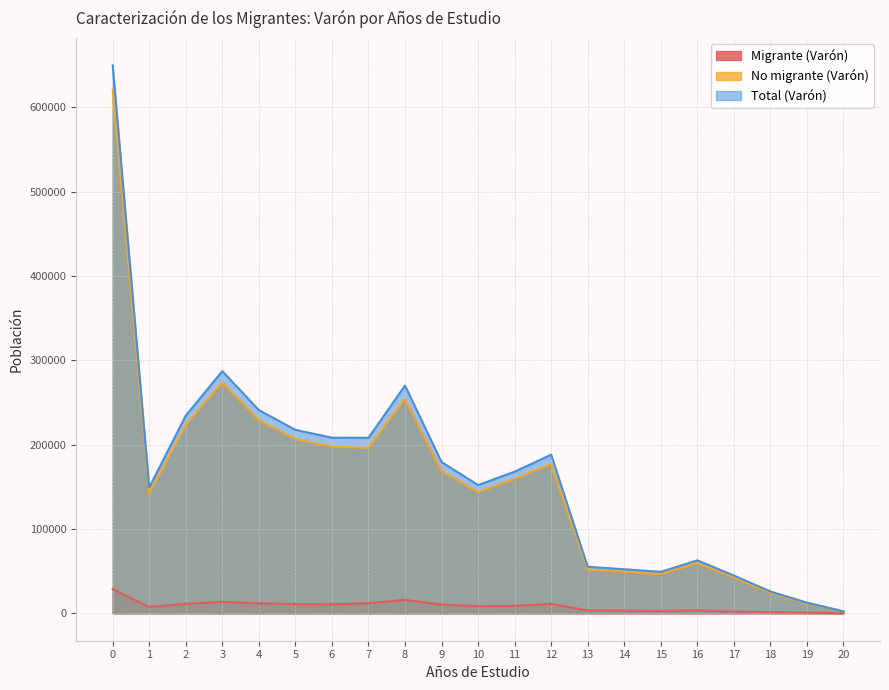

Where is the first local minimum for No migrante (Varón)?

1